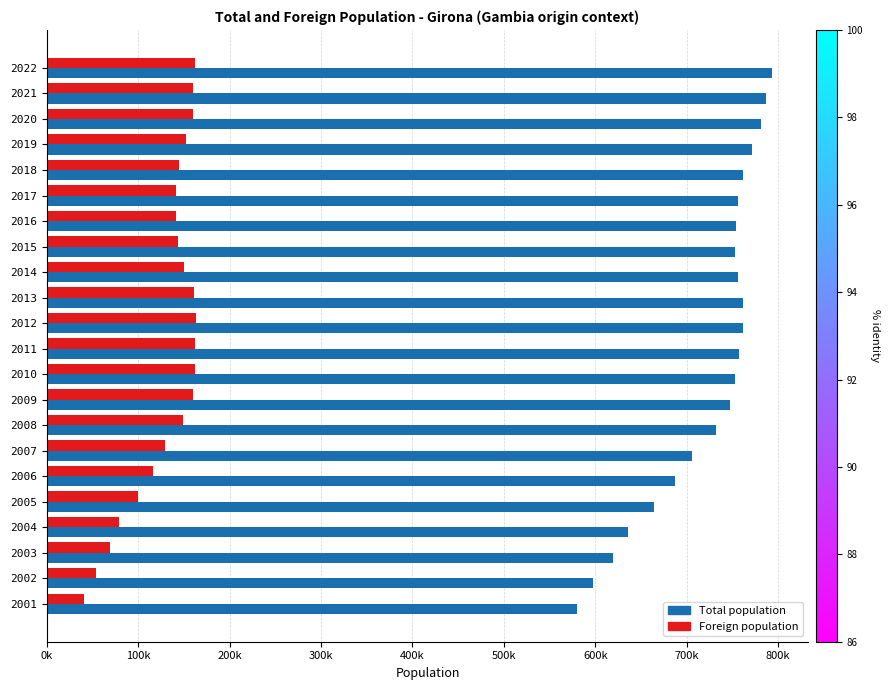

What is the sum of all Total population values?

15917790